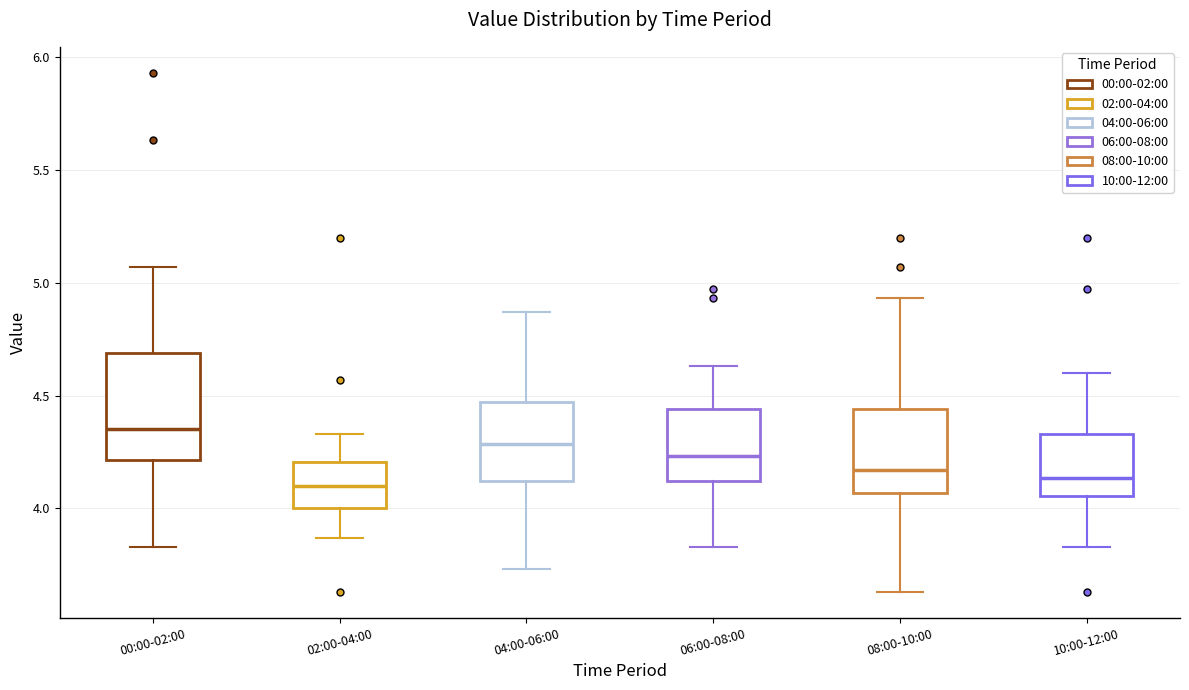

Where is the lower edge of the box for 02:00-04:00 on the y-axis? The values are not printed on the chart, so give them approximately, as read against the axis.

4.00